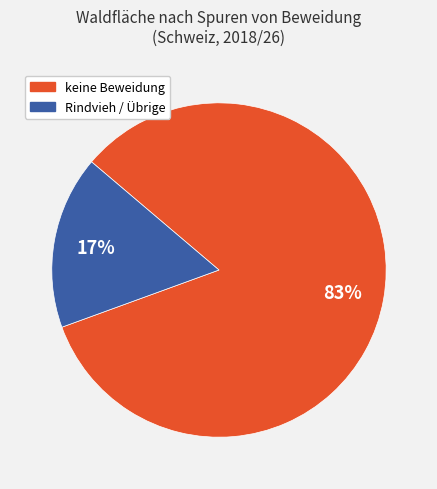

Is it true that Rindvieh / Übrige is 17% of the pie?

True